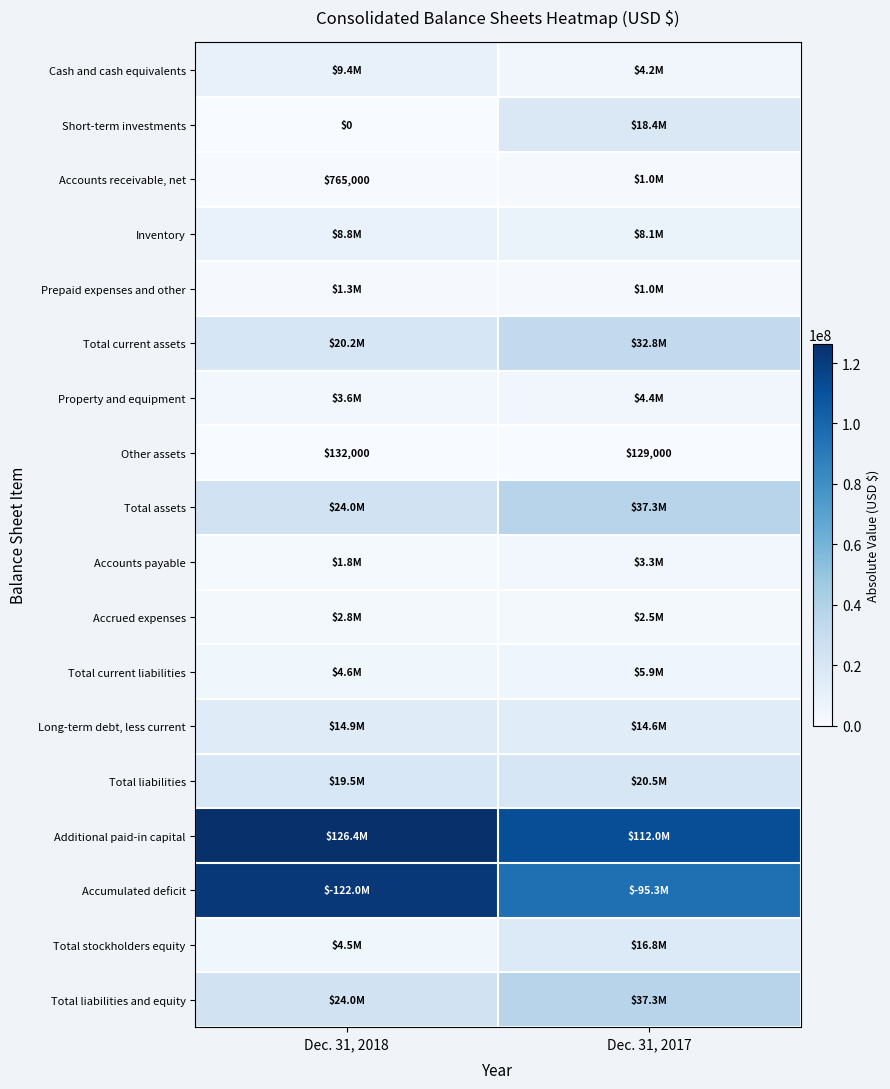

At which category does the chart reach its peak across all series?

Dec. 31, 2018